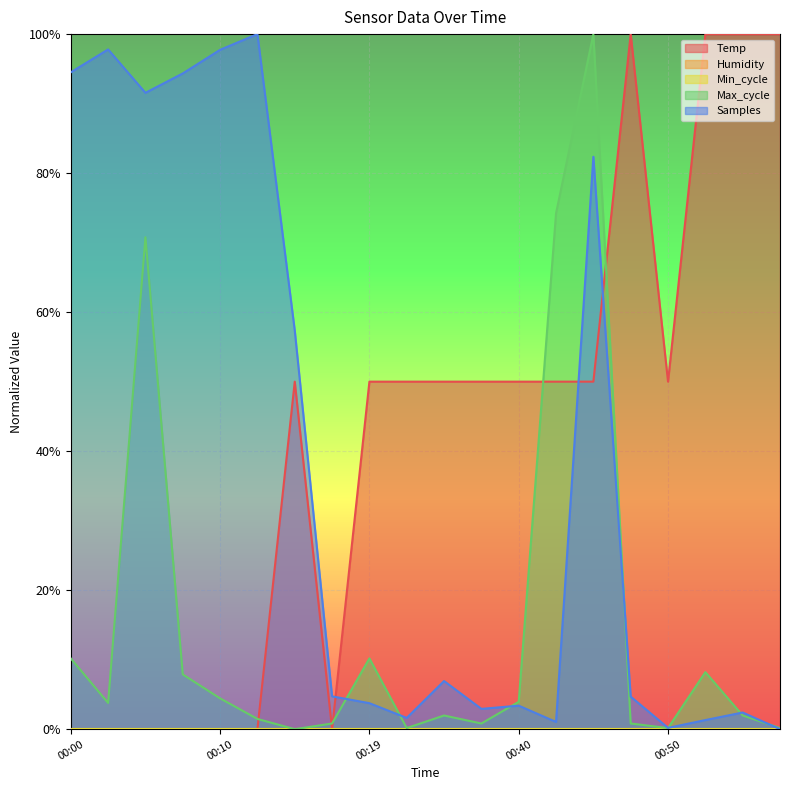

The Max_cycle series shows 0.0 at 00:15. True or false?

True